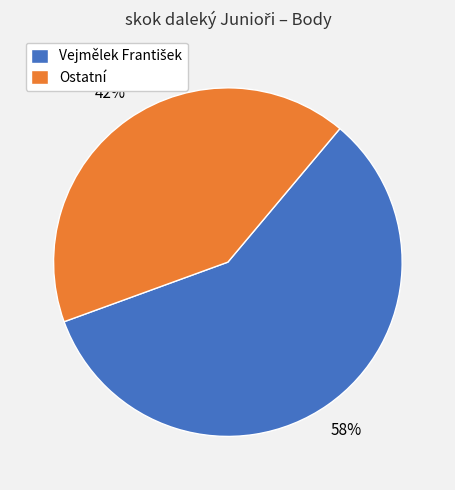

Does any single category account for the majority?

Yes